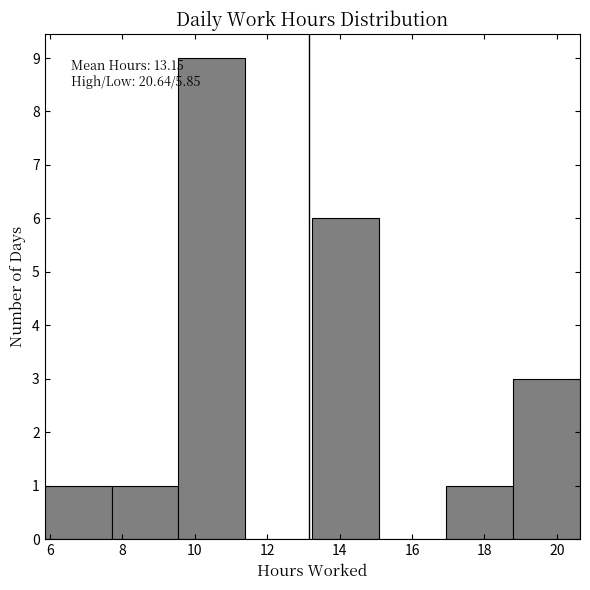

Over which range of the x-axis is the bar tallest?

9.6 to 11.4